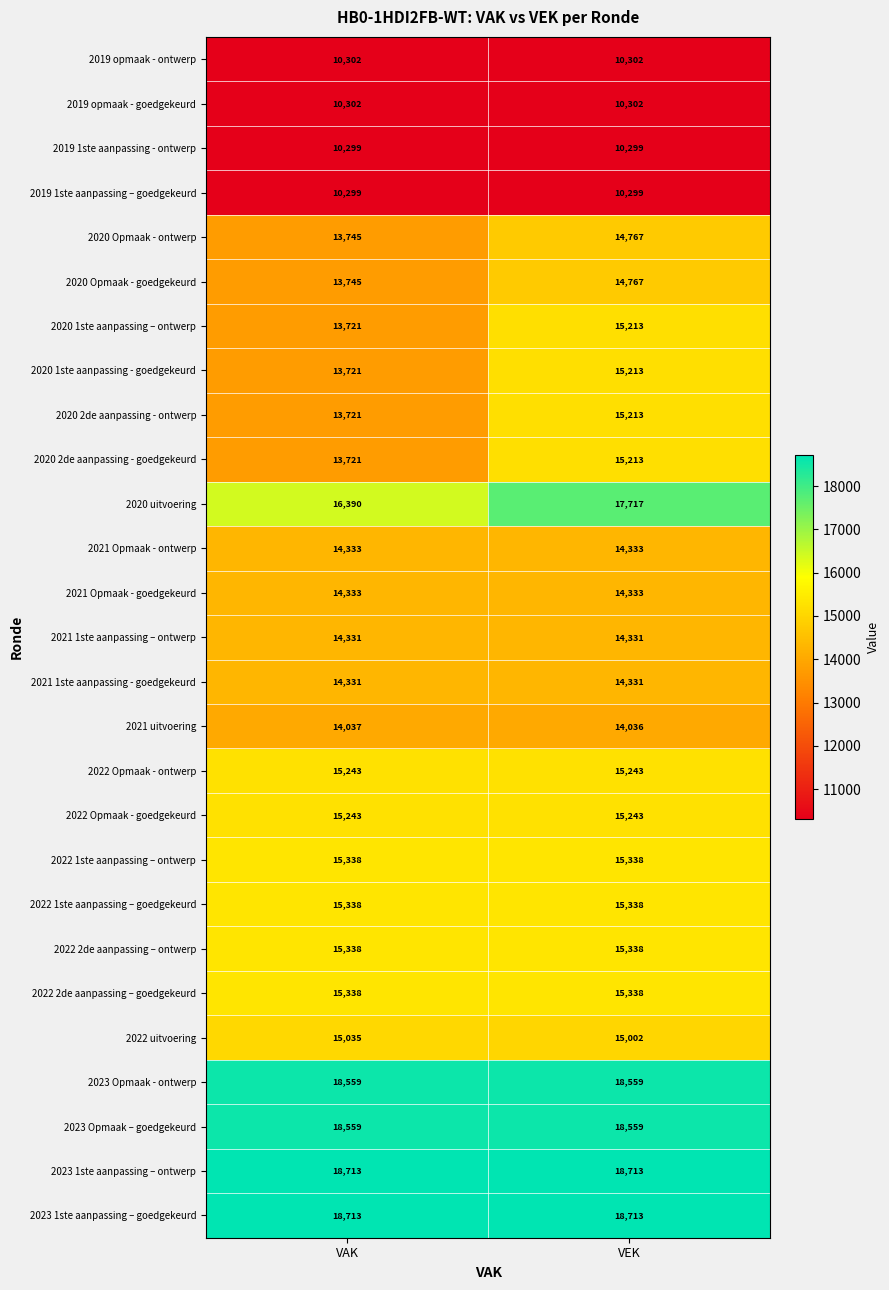

At how many categories does at least one series exceed 15126?

2